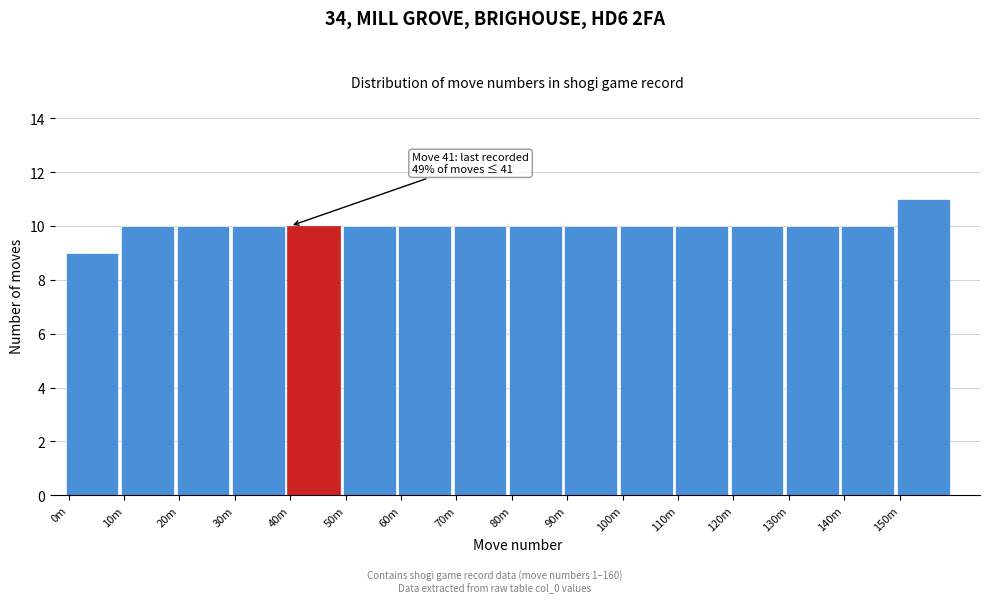

Reading left to right, transcribe all the data shown in this chart.

0m=9	10m=10	20m=10	30m=10	40m=10	50m=10	60m=10	70m=10	80m=10	90m=10	100m=10	110m=10	120m=10	130m=10	140m=10	150m=11